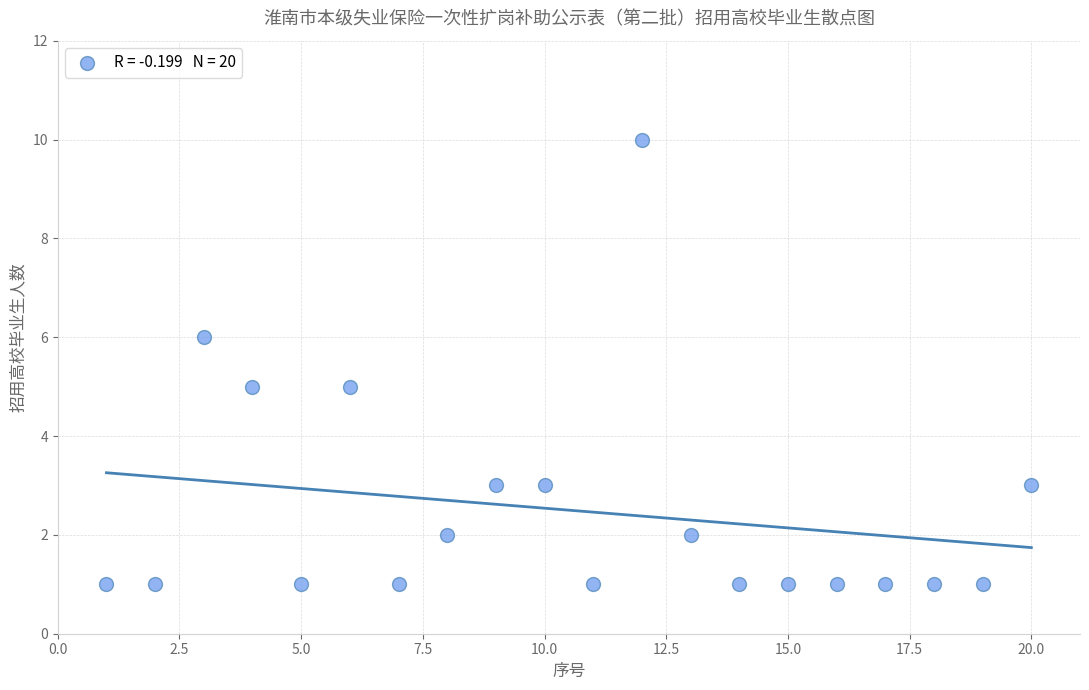

What is the range of Y values (max minus min)?

9